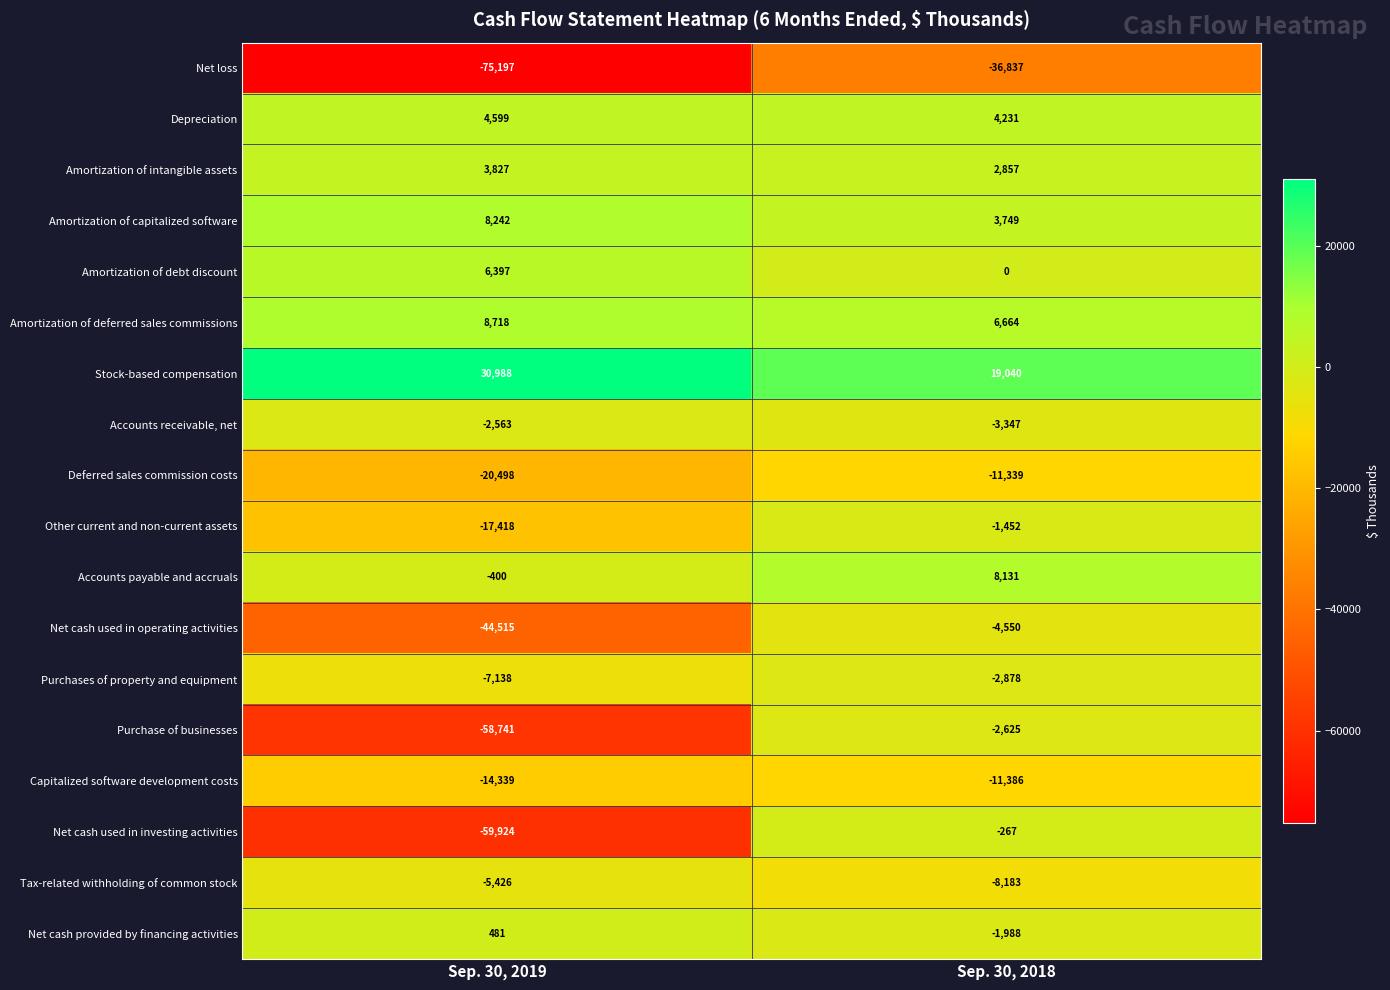

How many distinct data groups are displayed?

18